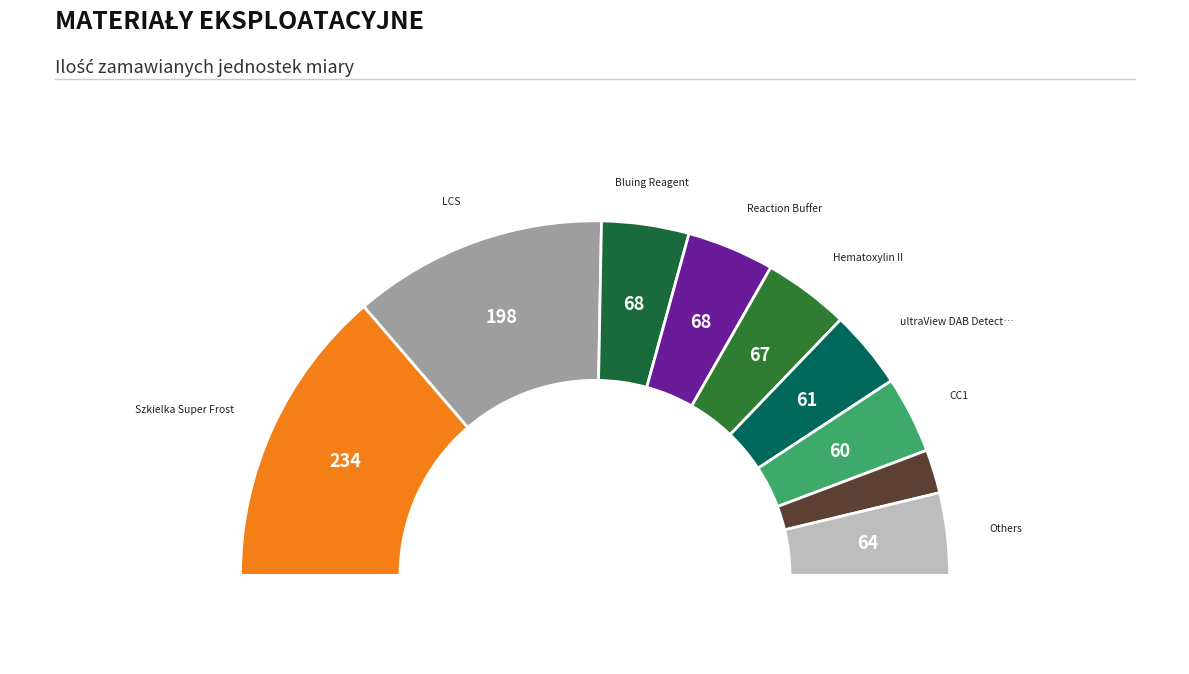

Is Reaction Buffer the majority of the pie?

No